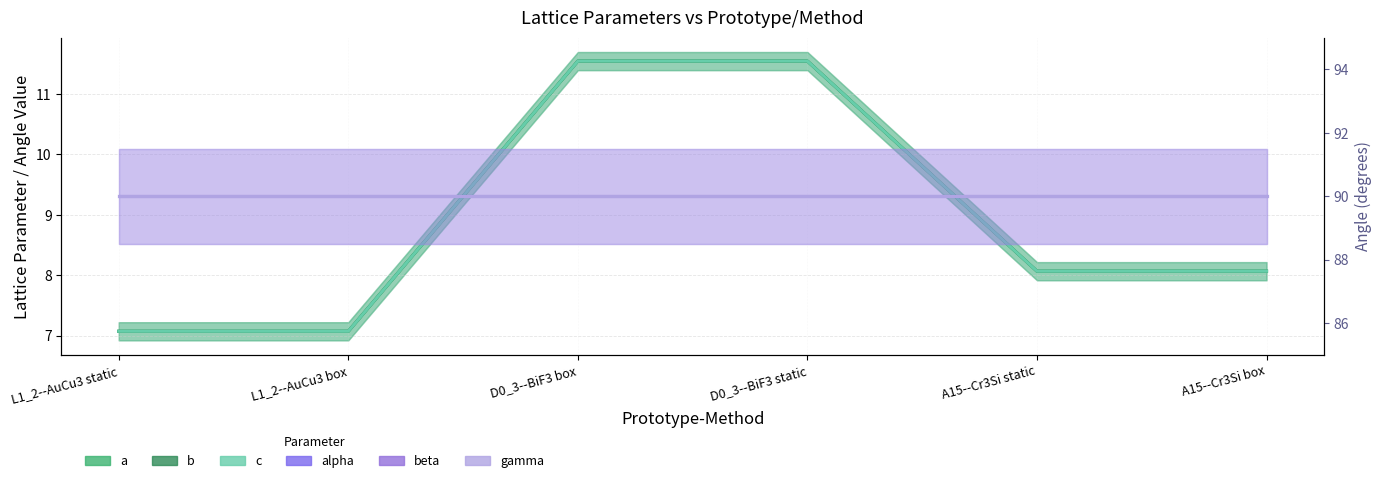

True or false: alpha and b cross at least once.

False